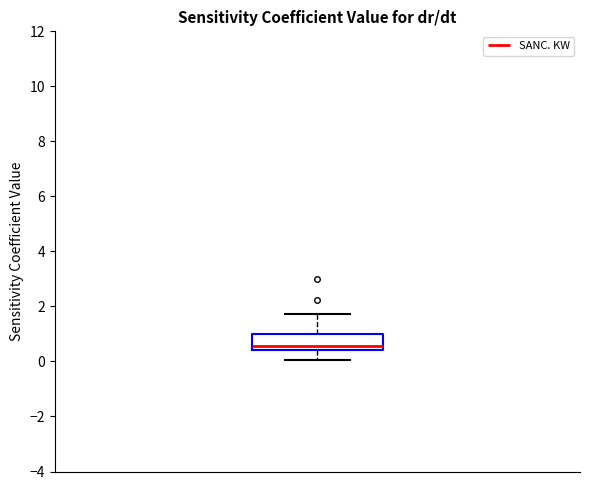

Read this box plot against the y-axis: the position of the median line, the range covered by the box, and the ends of both whiskers. The values are not printed on the chart, so give them approximately, as read against the axis.

median 0.6, box 0.4 to 1.0, whiskers 0.0 to 1.8